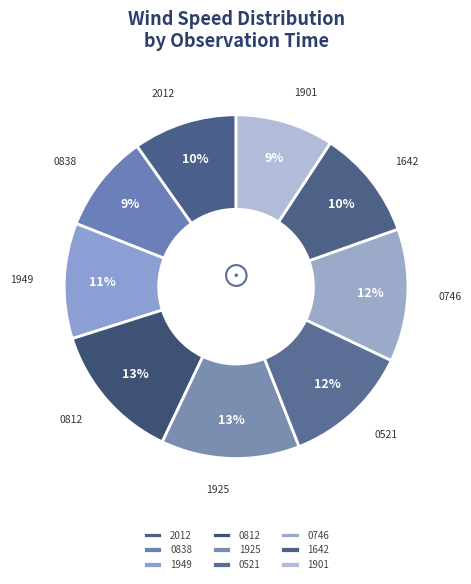

Count the number of slices in the pie.

9